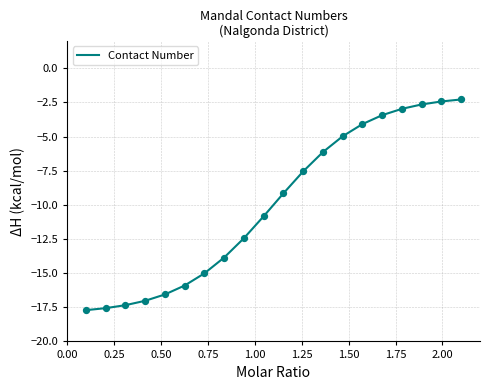

What is the difference between the maximum and minimum values?

15.4